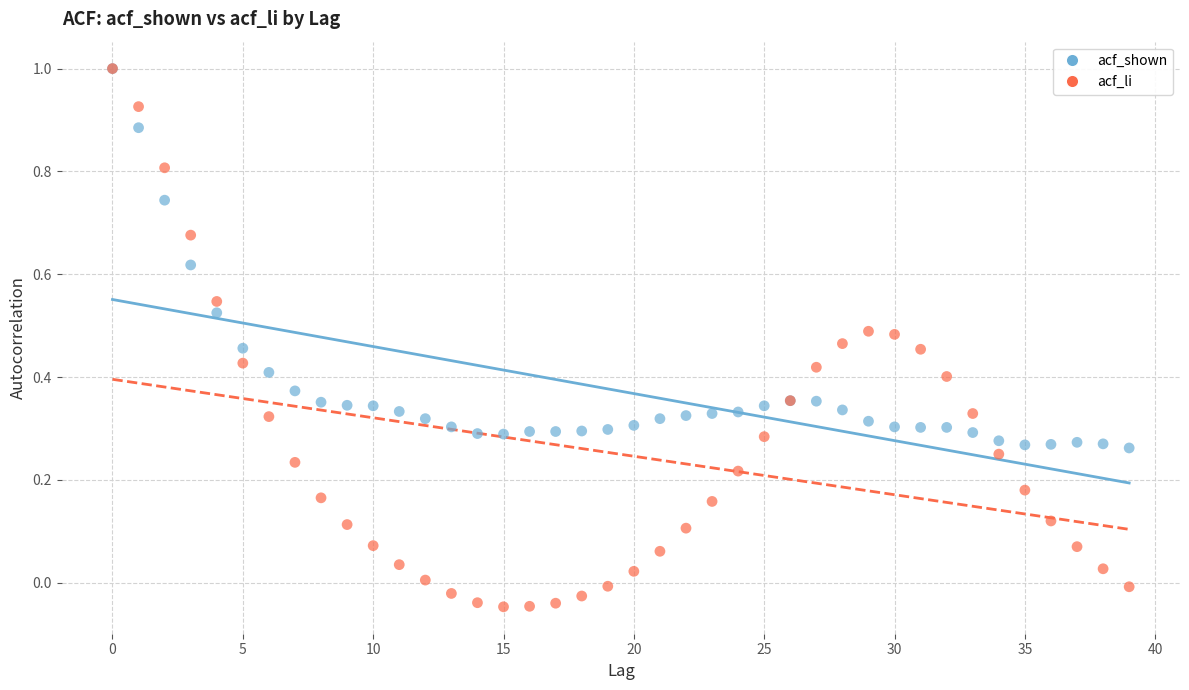

What are all the series names shown in the legend?

acf_shown, acf_li